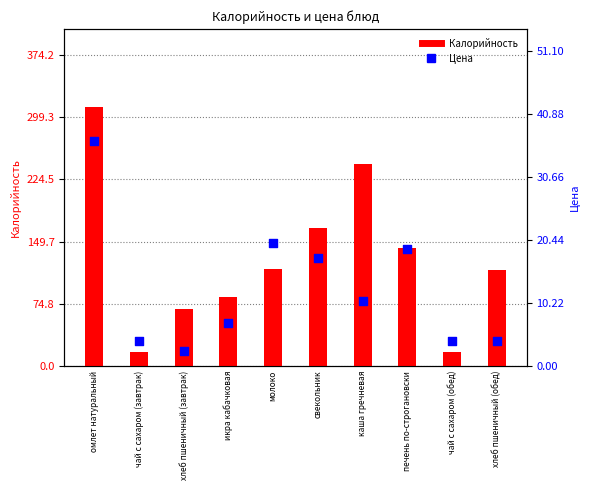

What is the total value across all series at молоко?

136.0